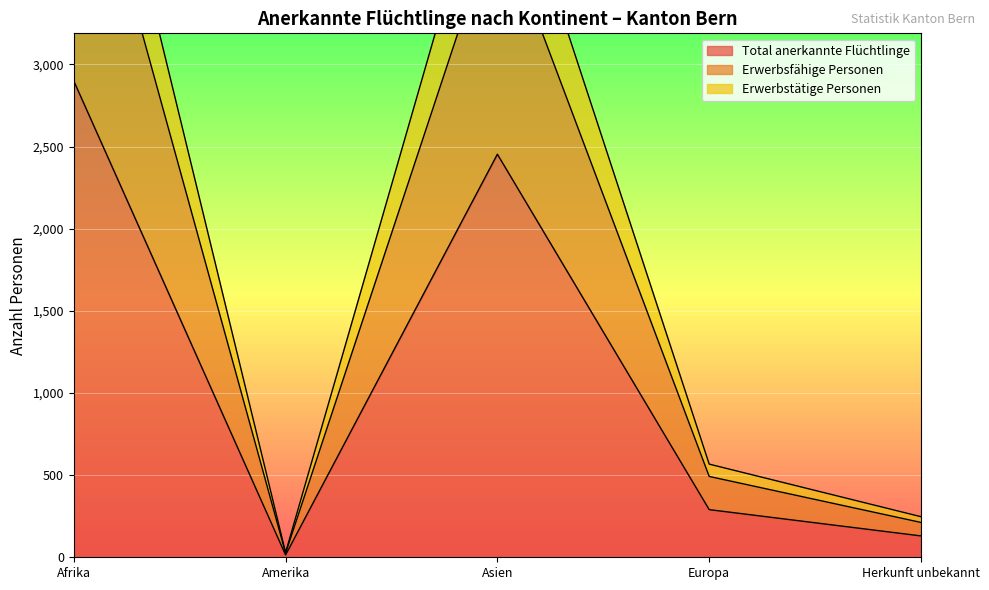

Rank the series by their average value, from lowest to highest.

Total anerkannte Flüchtlinge, Erwerbsfähige Personen, Erwerbstätige Personen